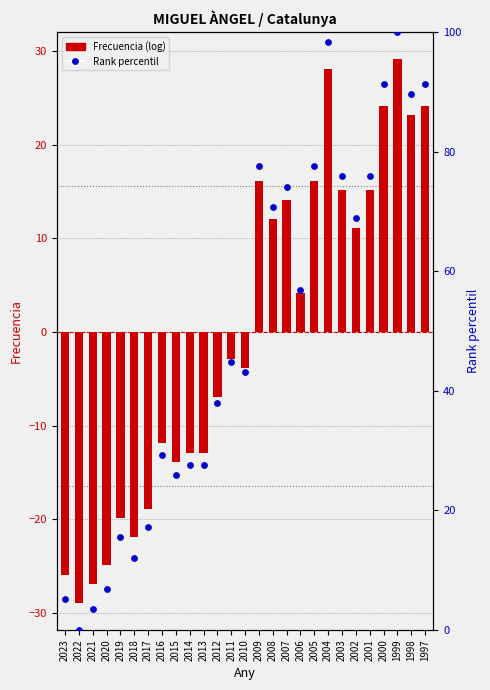

At which category is the sum across all series the highest?

1999